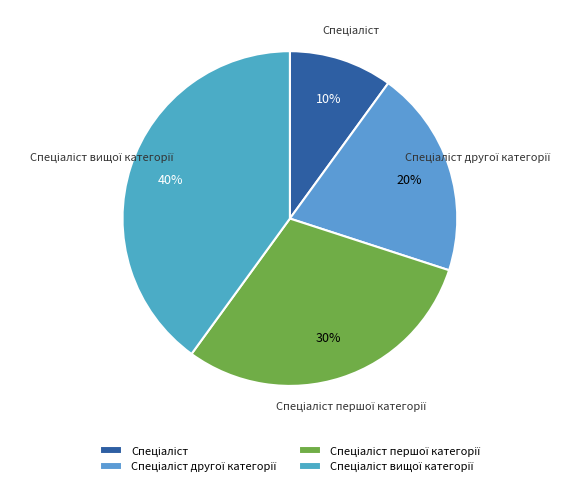

Does any single category account for the majority?

No